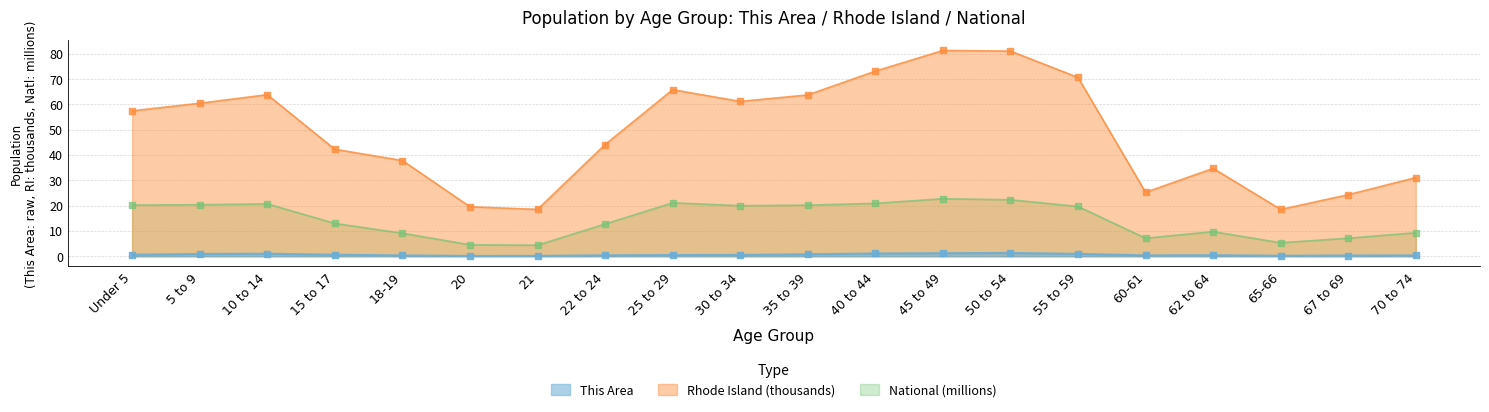

Which series reaches the maximum Y coordinate?

Rhode Island